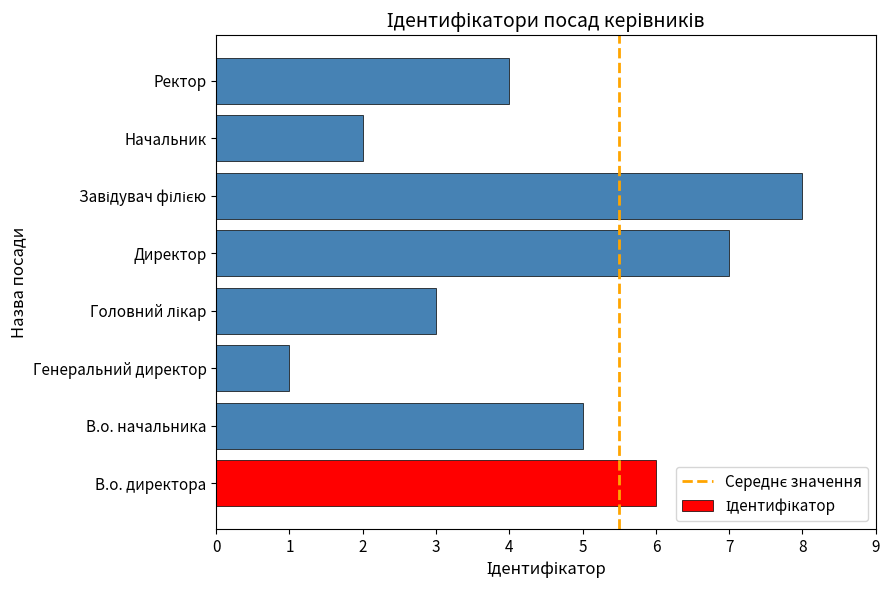

Reading bottom to top, transcribe all the data shown in this chart.

6	5	1	3	7	8	2	4